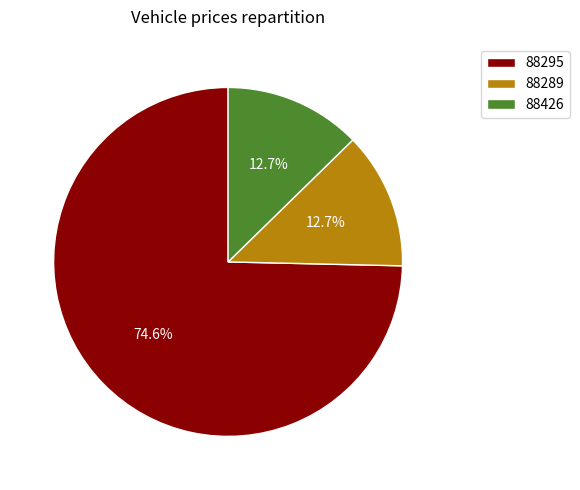

To the nearest percent, what is the average slice percentage?

33%